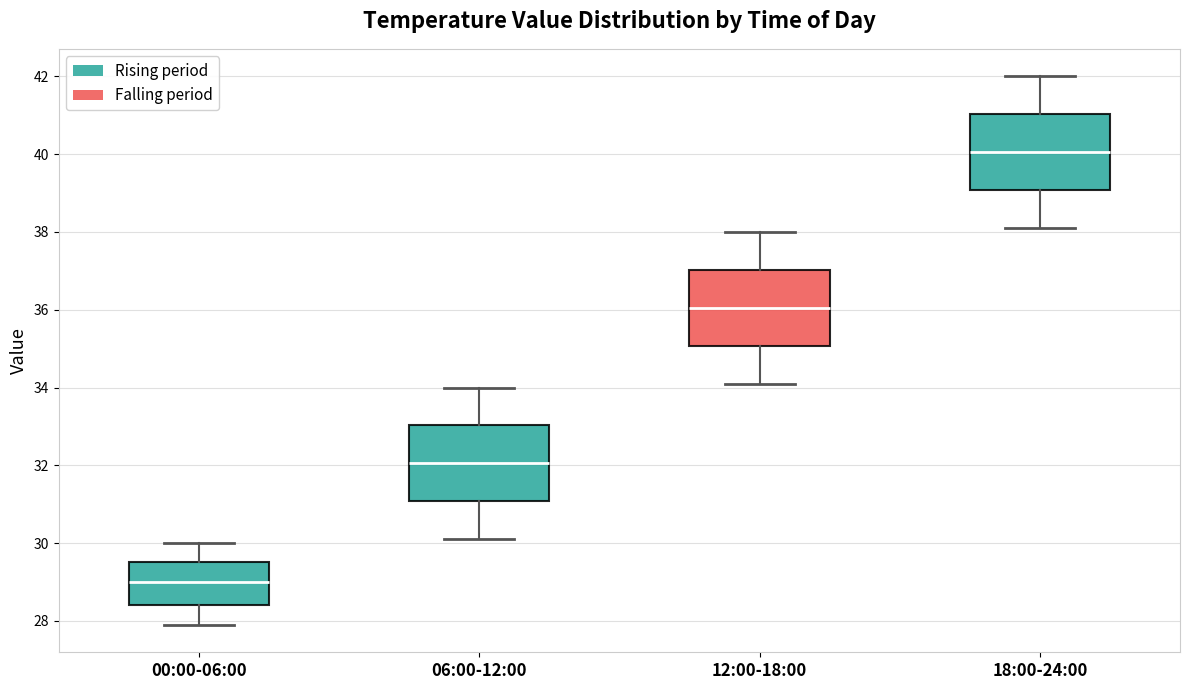

Reading left to right, read every box against the y-axis: the position of its median line, the range the box covers, and the ends of its whiskers. The values are not printed on the chart, so give them approximately, as read against the axis.

00:00-06:00: median 29.0, box 28.4 to 29.6, whiskers 28.0 to 30.0
06:00-12:00: median 32.0, box 31.0 to 33.0, whiskers 30.2 to 34.0
12:00-18:00: median 36.0, box 35.0 to 37.0, whiskers 34.2 to 38.0
18:00-24:00: median 40.0, box 39.0 to 41.0, whiskers 38.2 to 42.0